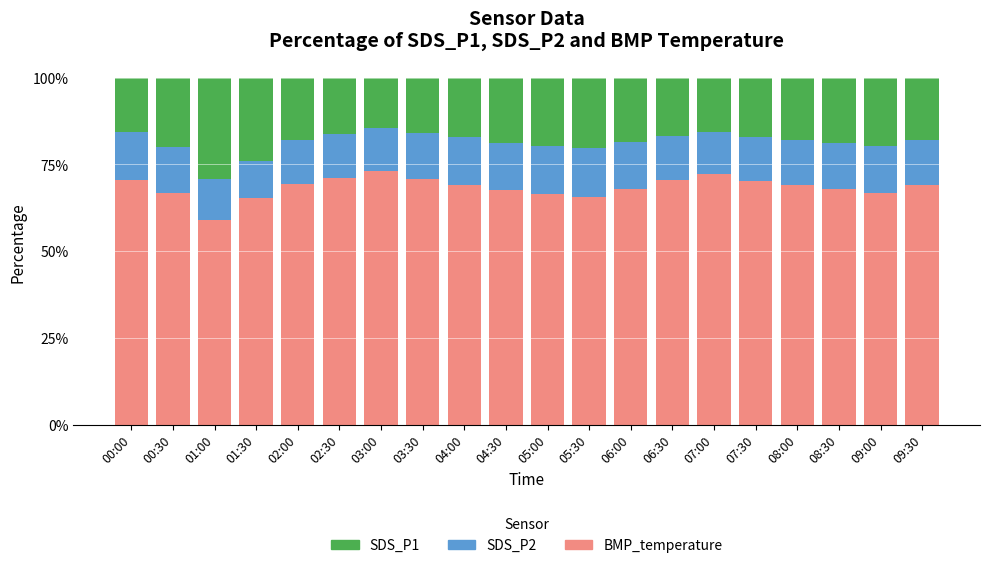

True or false: BMP_temperature has a value of 78.7 at 01:00.

False